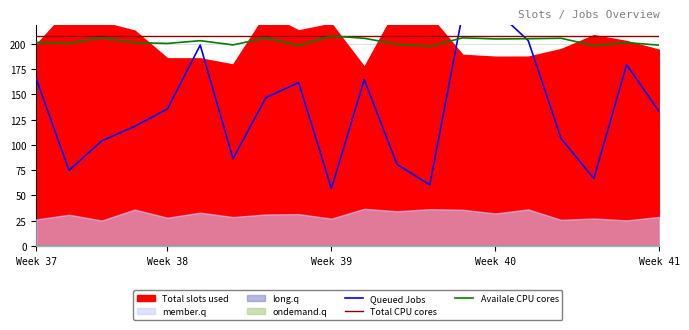

How many times do Queued Jobs and Availale CPU cores cross each other?

2